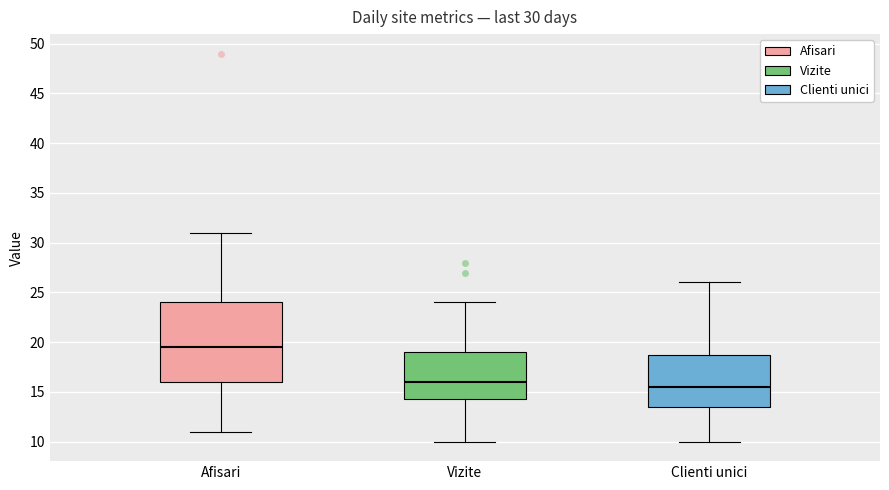

Comparing the boxes themselves (not the whiskers), which one is the tallest?

Afisari